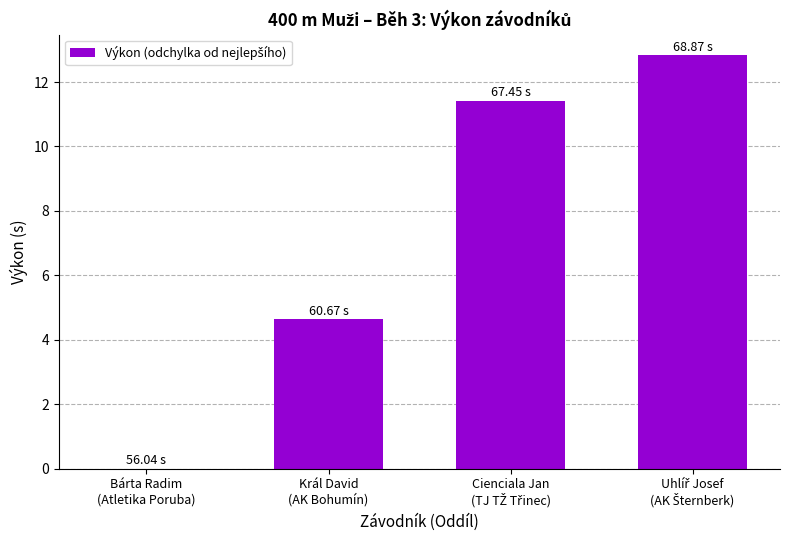

The chart shows a value of 0.0 at Bárta Radim
(Atletika Poruba). True or false?

True